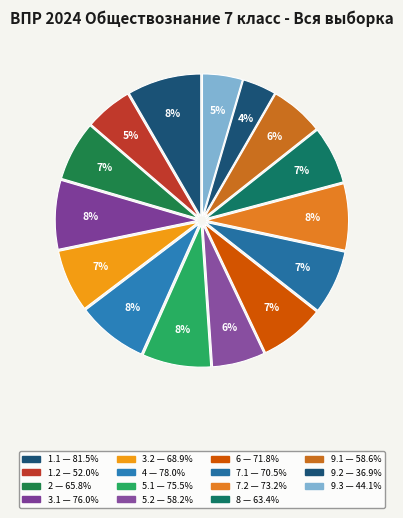

Does 8 represent more than half of the total?

No